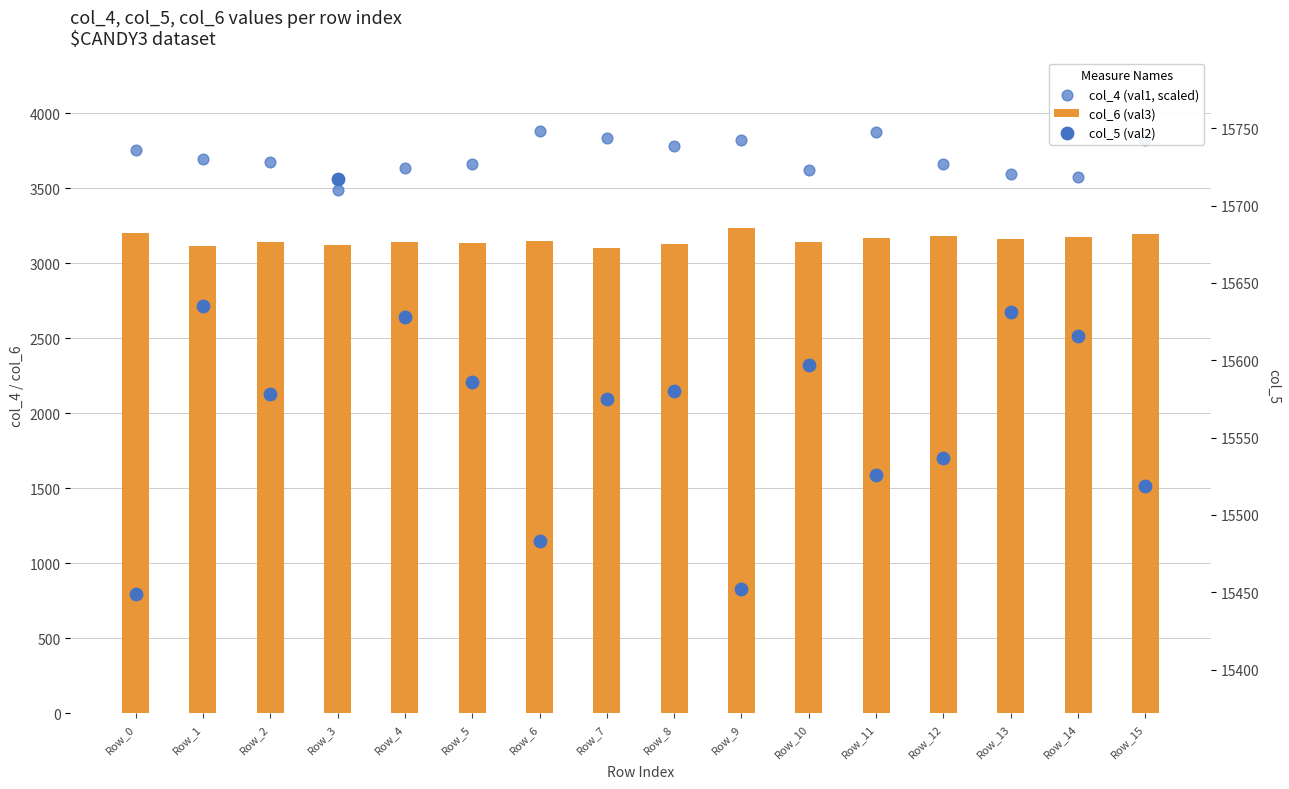

At how many categories does at least one series exceed 12552?

16